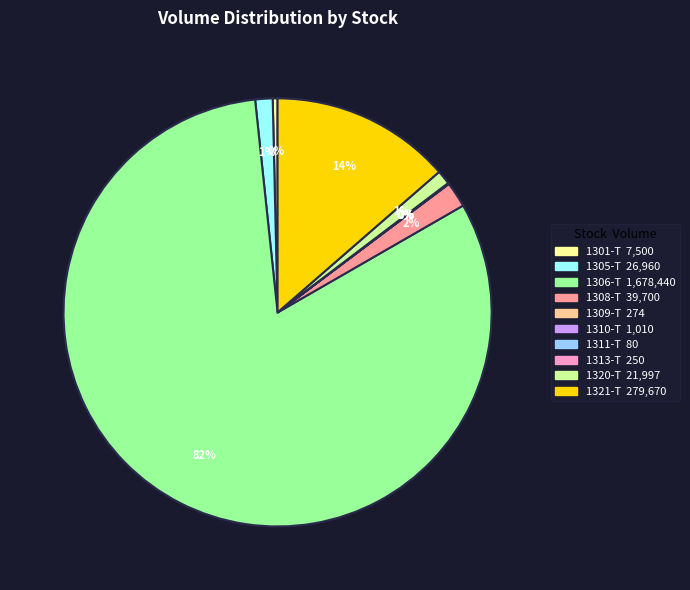

Which category has the biggest portion of the pie?

1306-T